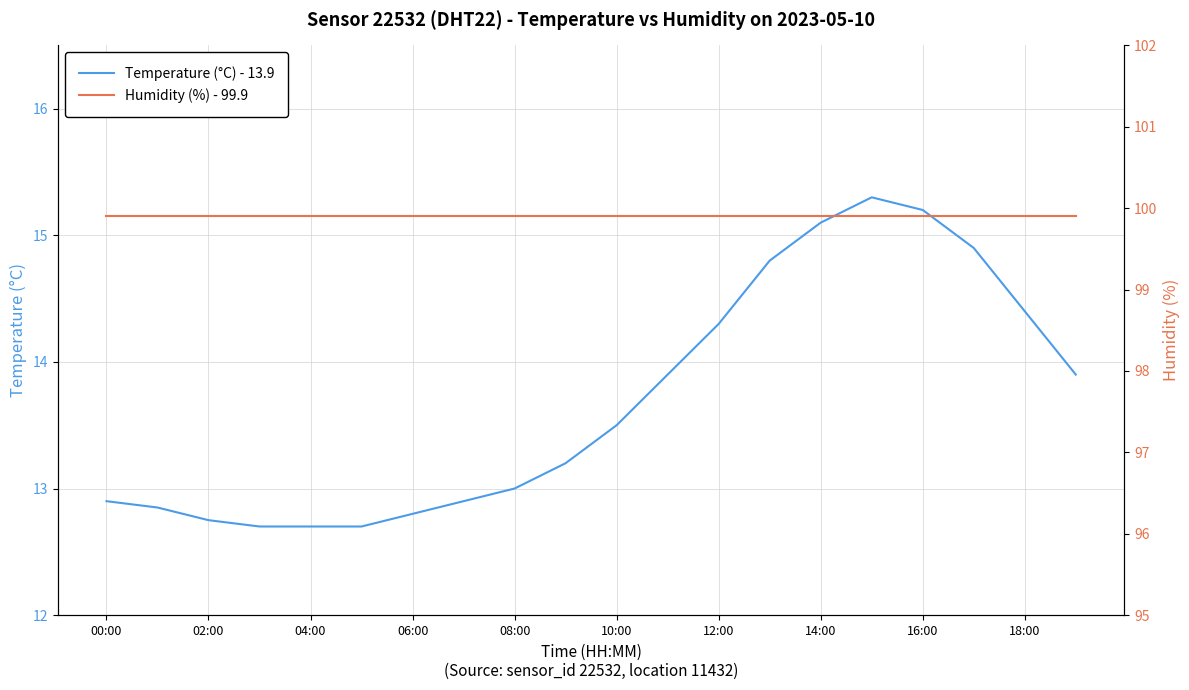

Which series has the largest total across all categories?

Humidity (%) - 99.9